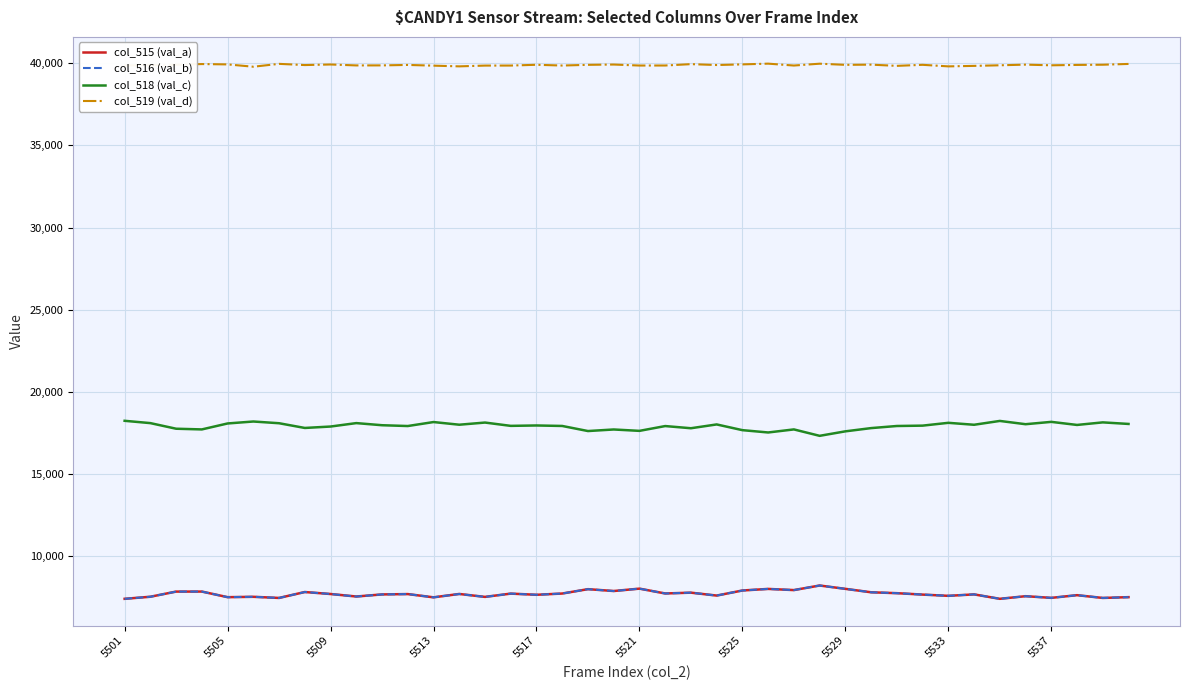

What is the average value of the col_515 (val_a) series?

7715